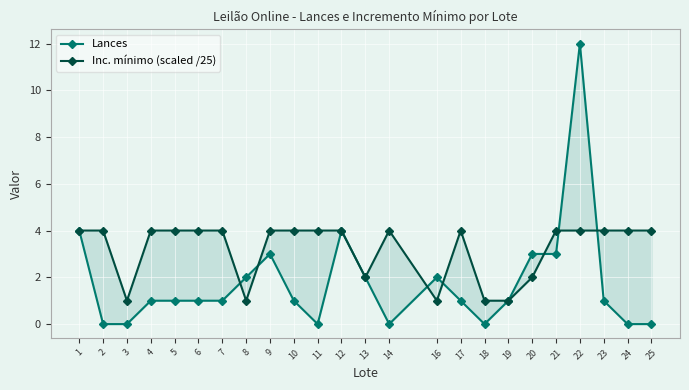

True or false: Inc. mínimo (scaled /25) has a value of 3 at 5.

False